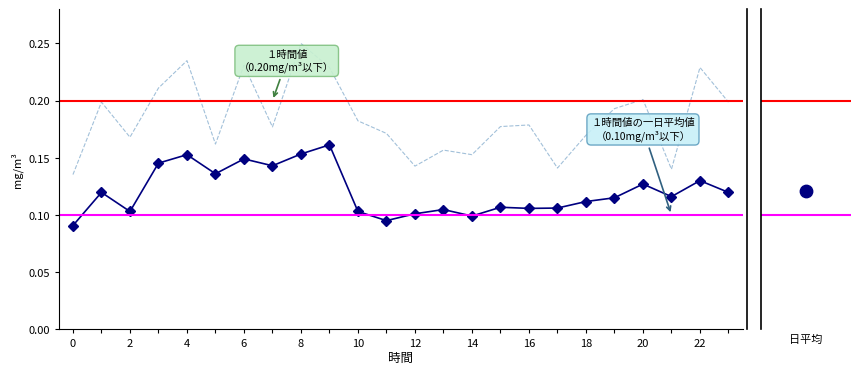

Is the value of P2 at 10 greater than the value of P1 at 09?

No